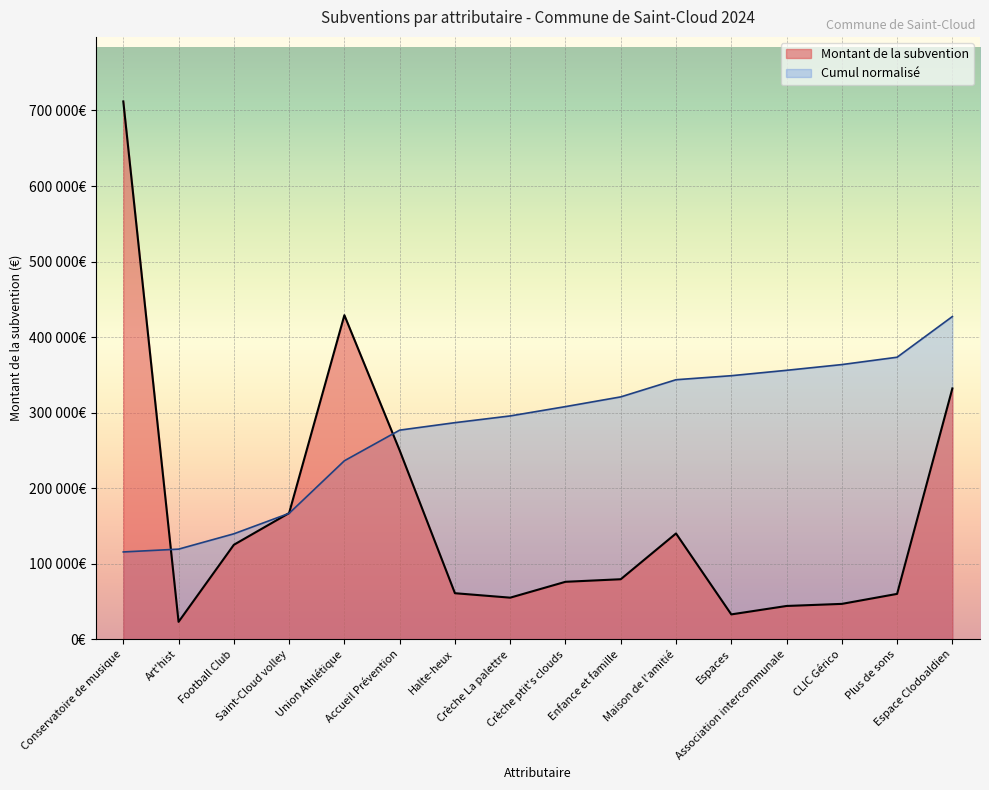

What is the greatest value displayed?

712000